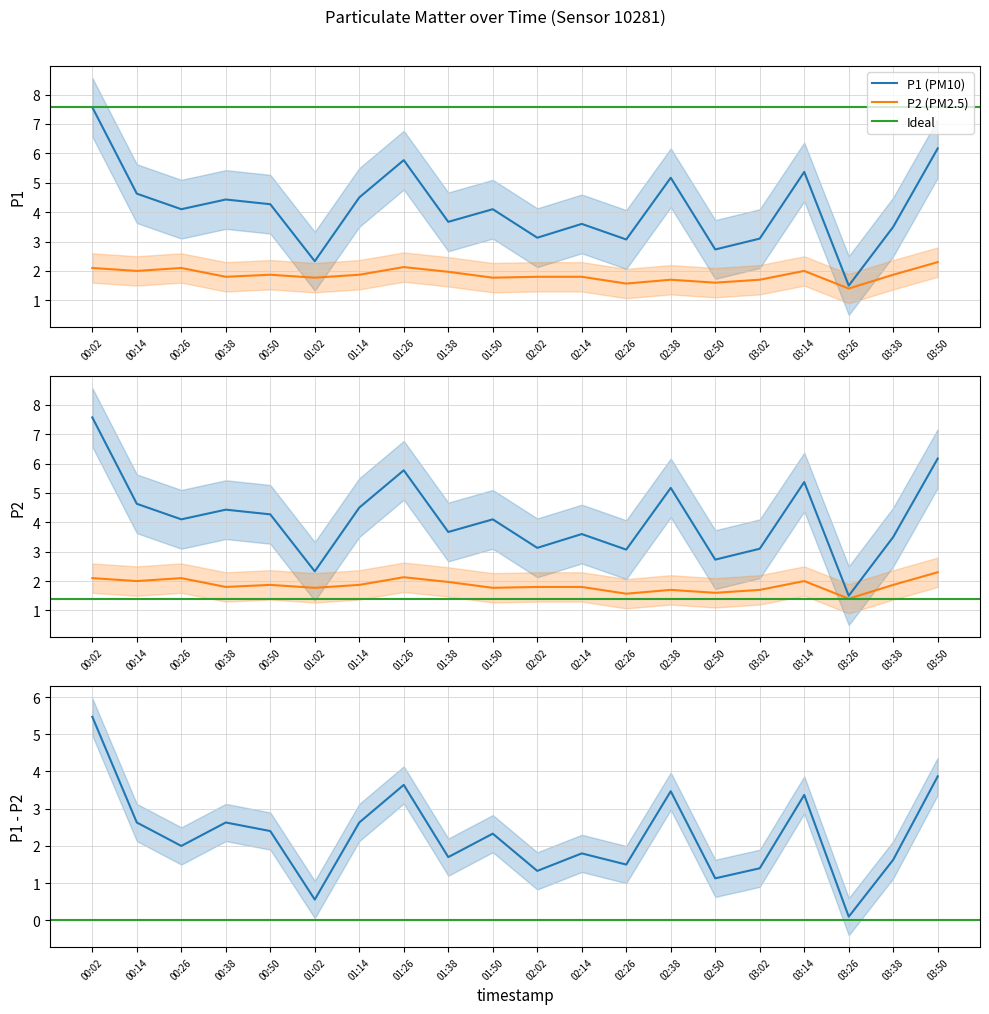

Reading left to right, list all the values displayed in this chart.

P1: 00:02=7.6	00:14=4.6	00:26=4.1	00:38=4.4	00:50=4.3	01:02=2.3	01:14=4.5	01:26=5.8	01:38=3.7	01:50=4.1	02:02=3.1	02:14=3.6	02:26=3.1	02:38=5.2	02:50=2.7	03:02=3.1	03:14=5.4	03:26=1.5	03:38=3.5	03:50=6.2
P2: 00:02=2.1	00:14=2.0	00:26=2.1	00:38=1.8	00:50=1.9	01:02=1.8	01:14=1.9	01:26=2.1	01:38=2.0	01:50=1.8	02:02=1.8	02:14=1.8	02:26=1.6	02:38=1.7	02:50=1.6	03:02=1.7	03:14=2.0	03:26=1.4	03:38=1.9	03:50=2.3